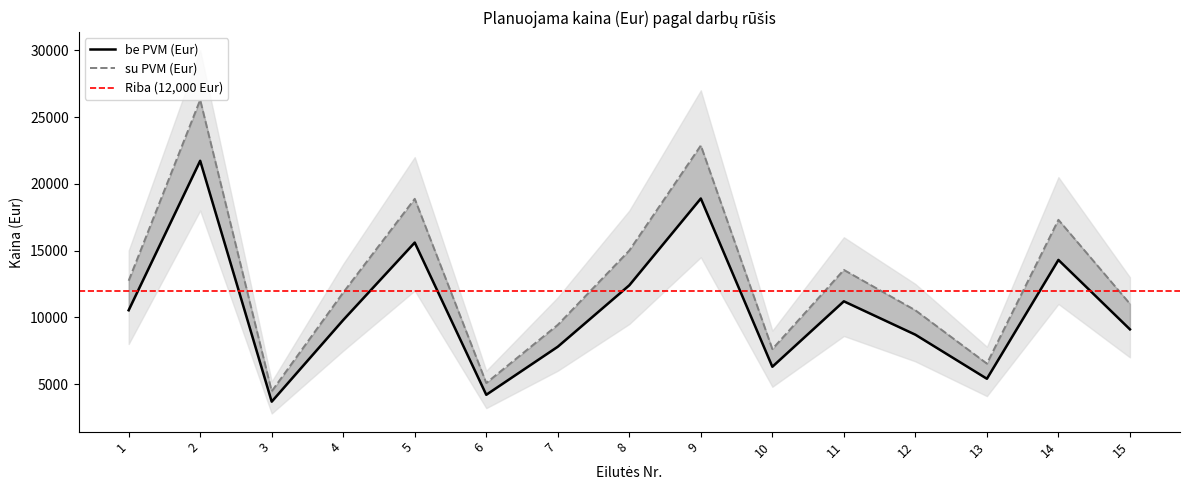

How many data points in su PVM (Eur) are above 11858?

7